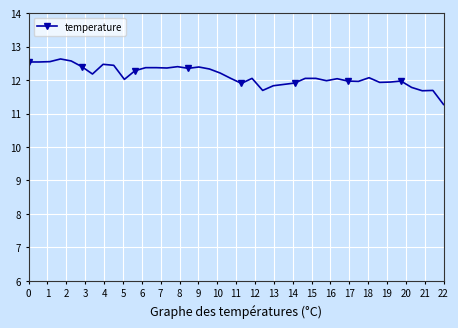

What is the sum of all values?

485.1